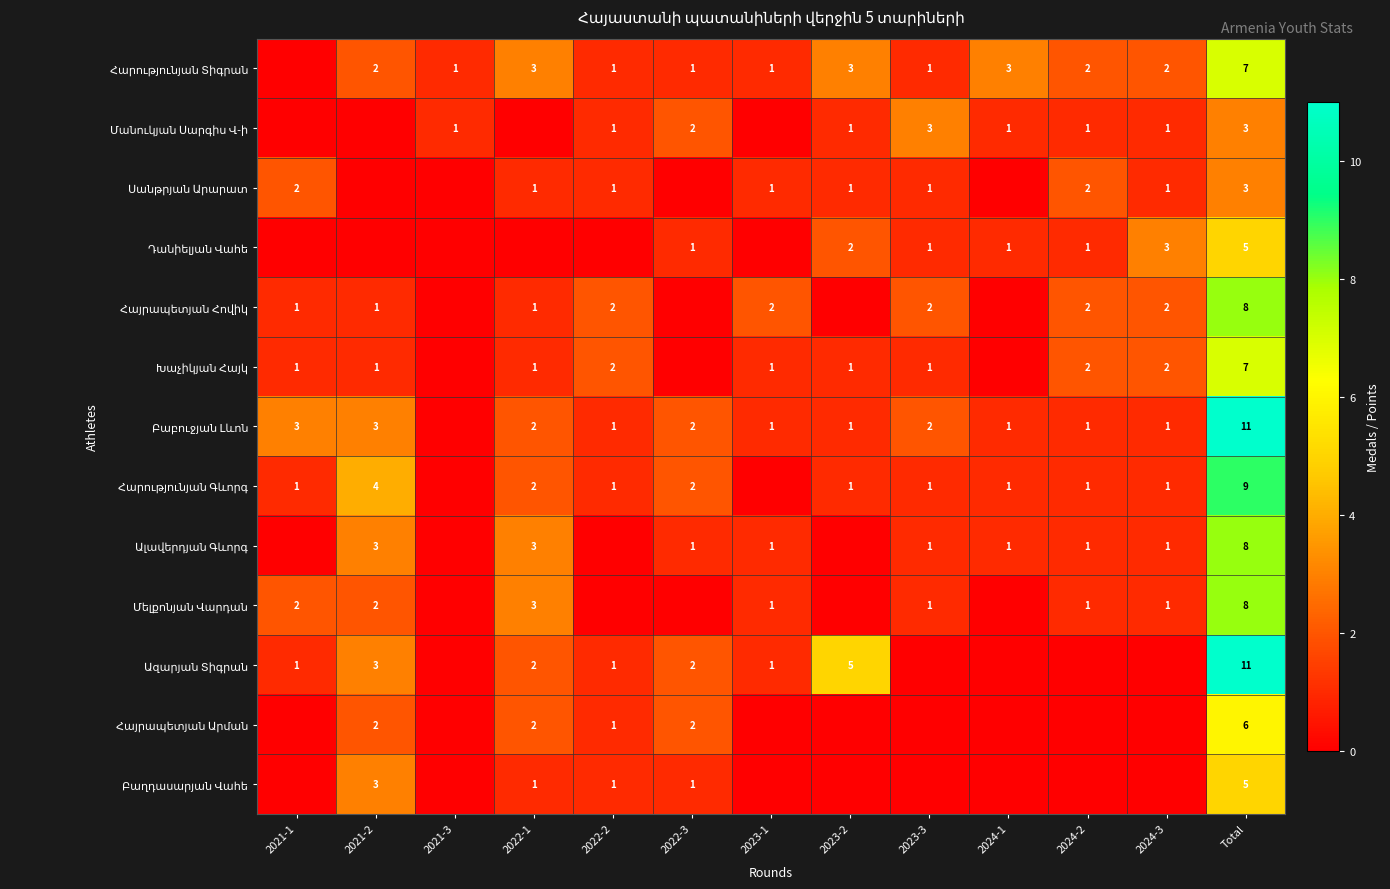

What is the spread (max minus min) of values at Total?

8